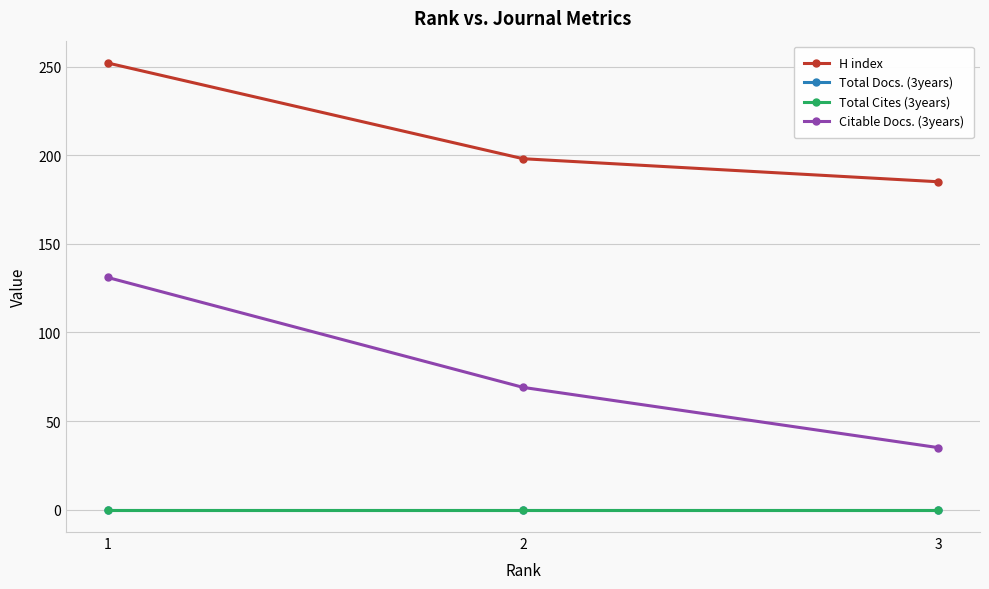

Is this an area chart (filled region under the line)?

No